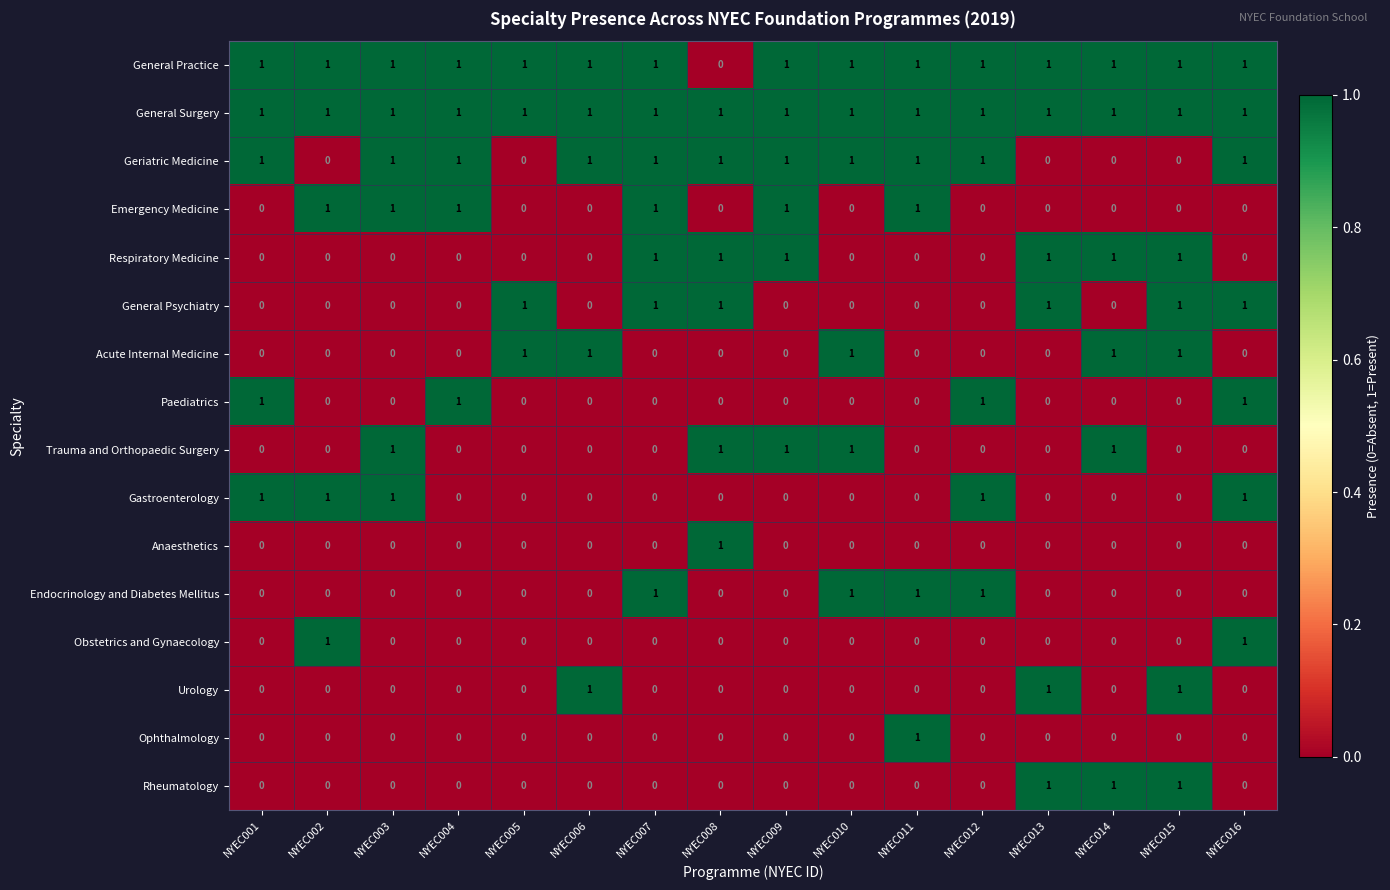

Which series has the largest total across all categories?

General Surgery